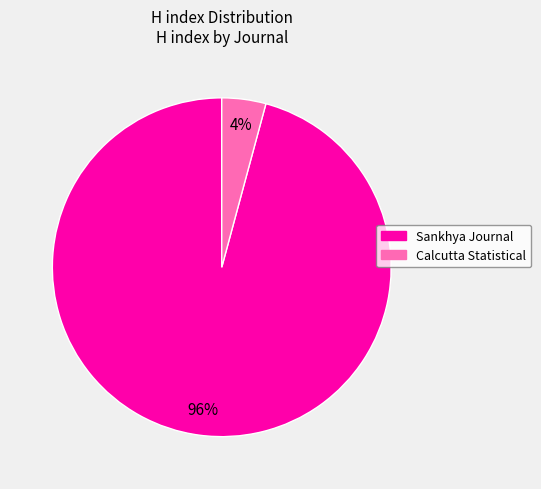

Combined, do Sankhya Journal and Calcutta Statistical account for over 50%?

Yes